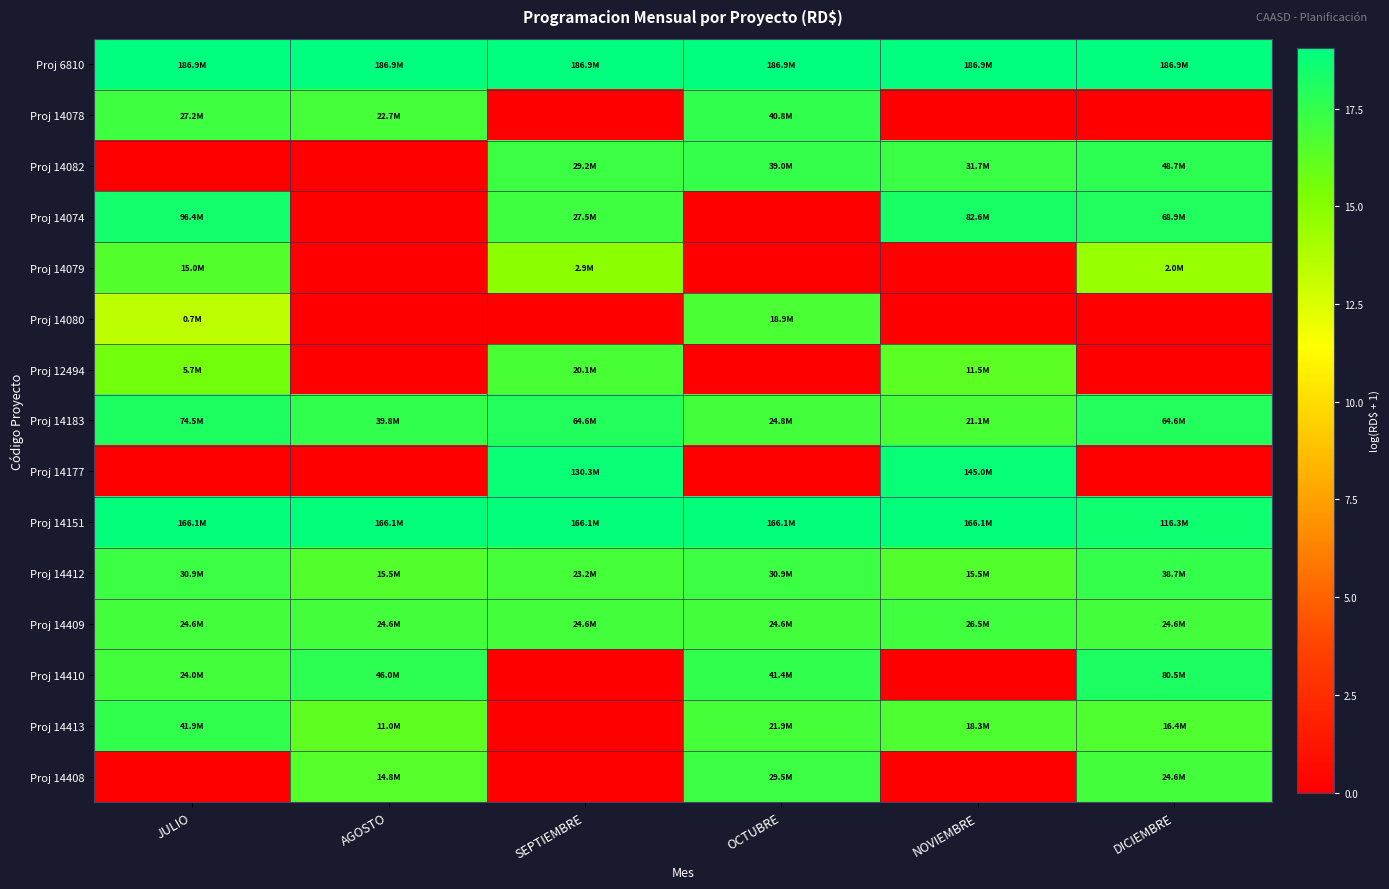

Which has a higher value, OCTUBRE or AGOSTO?

OCTUBRE